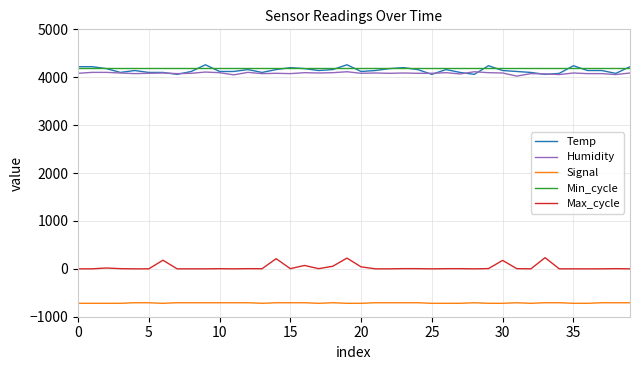

Which series has the largest range (max minus min)?

Max_cycle